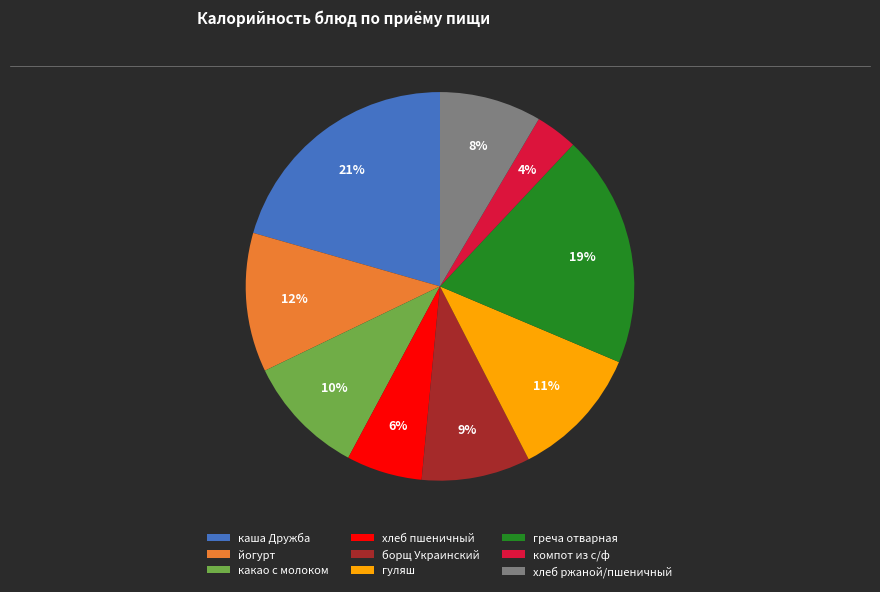

Between каша Дружба and гуляш, which is larger?

каша Дружба